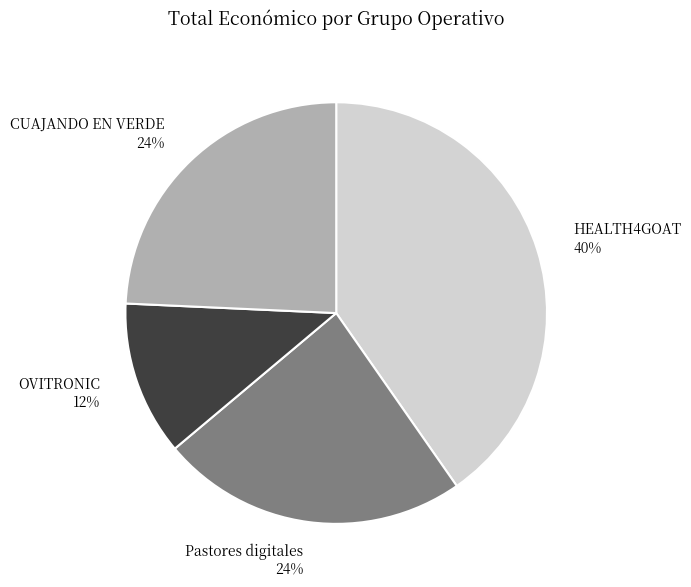

How many slices are in this pie chart?

4